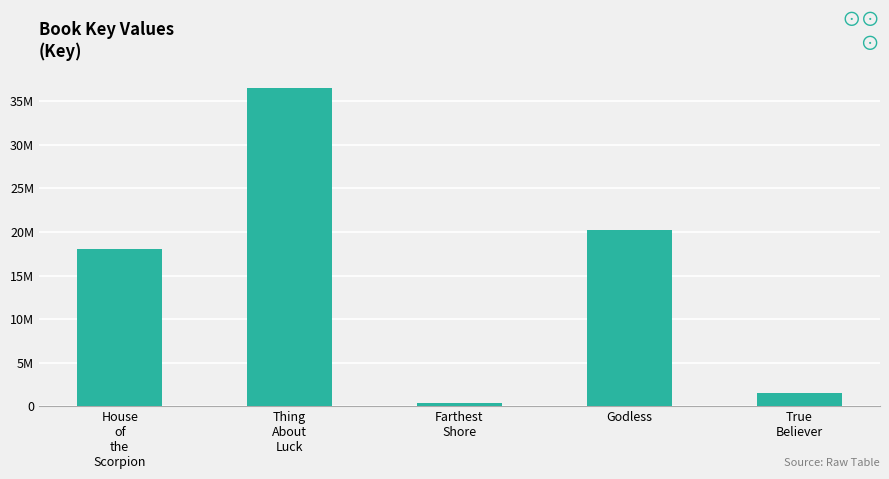

At which label does the data first exceed 18019492?

Thing
About
Luck